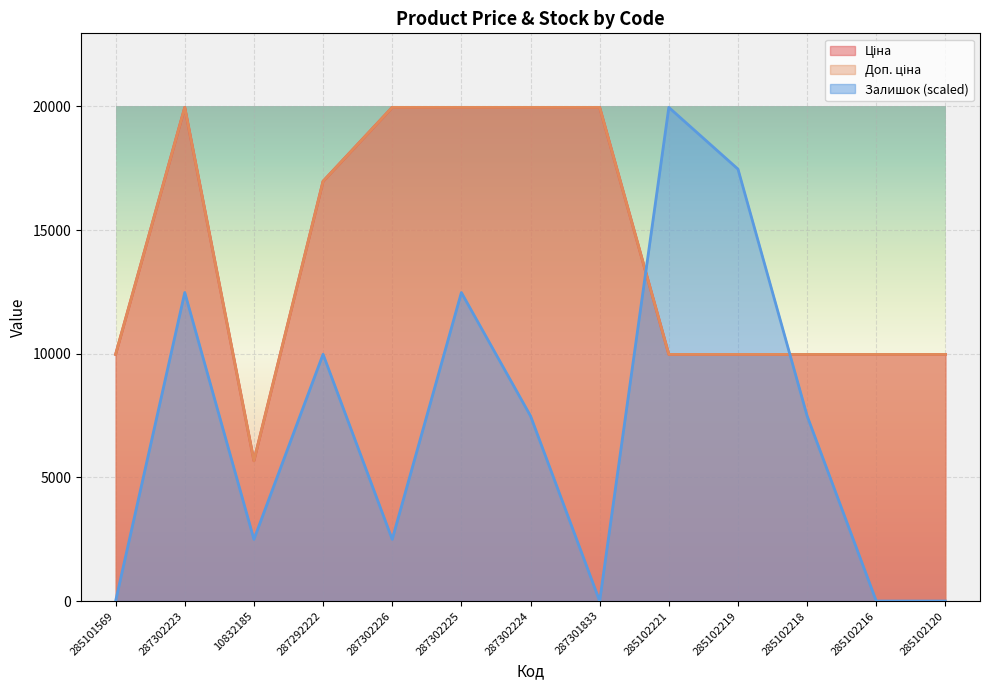

At which category does Доп. ціна reach its first local peak?

287302223